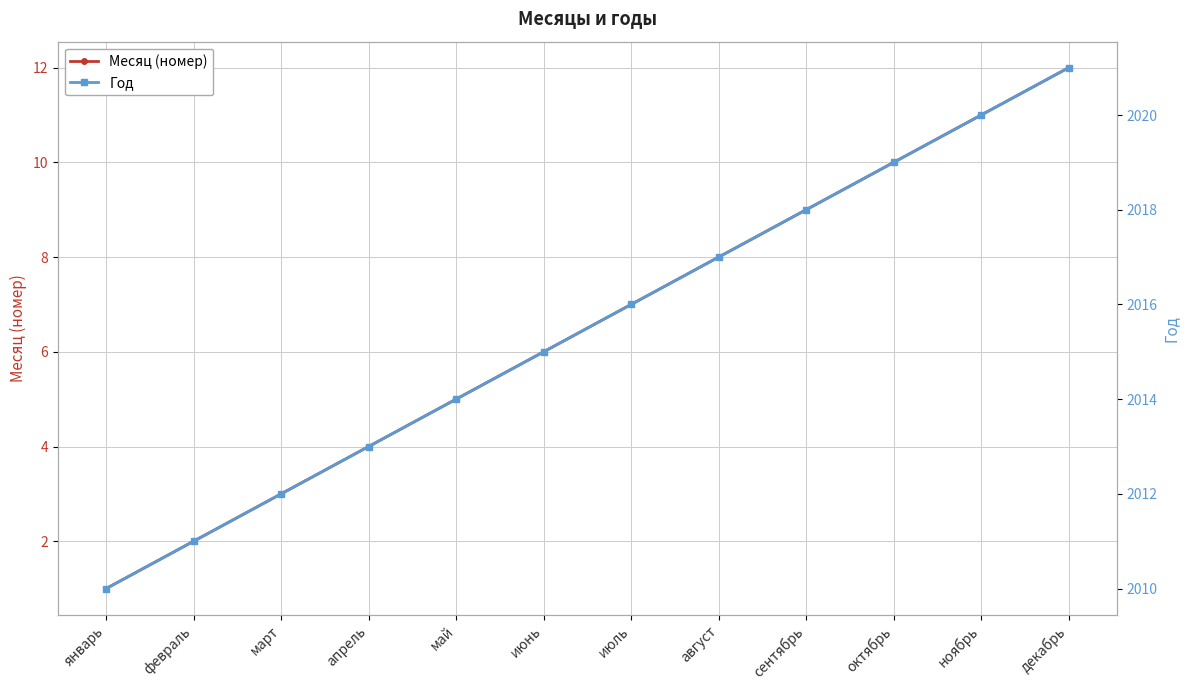

What is the label of the 5th point from the right?

август